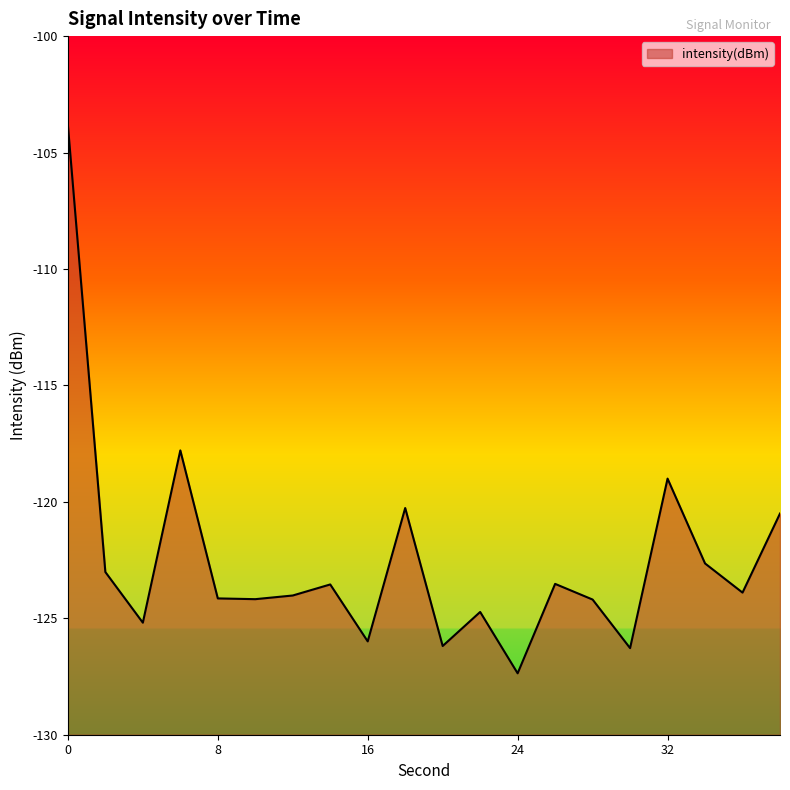

How many data points are above -123?

6